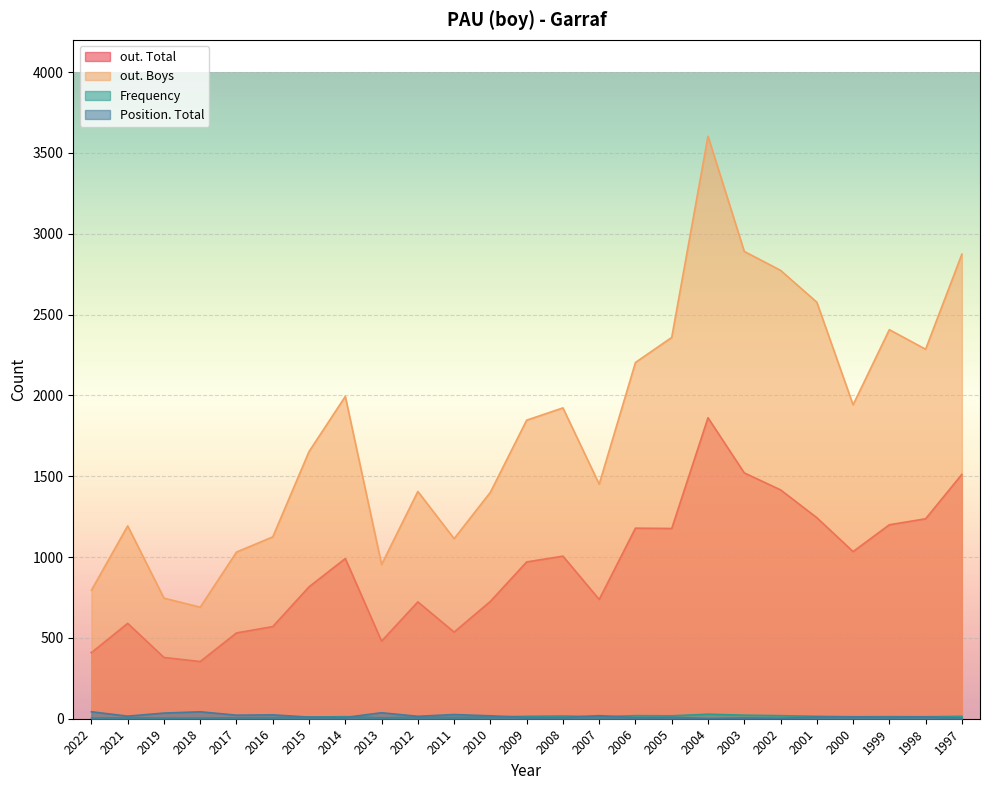

List the series in order of their peak value, lowest first.

Frequency, Position. Total, out. Total, out. Boys